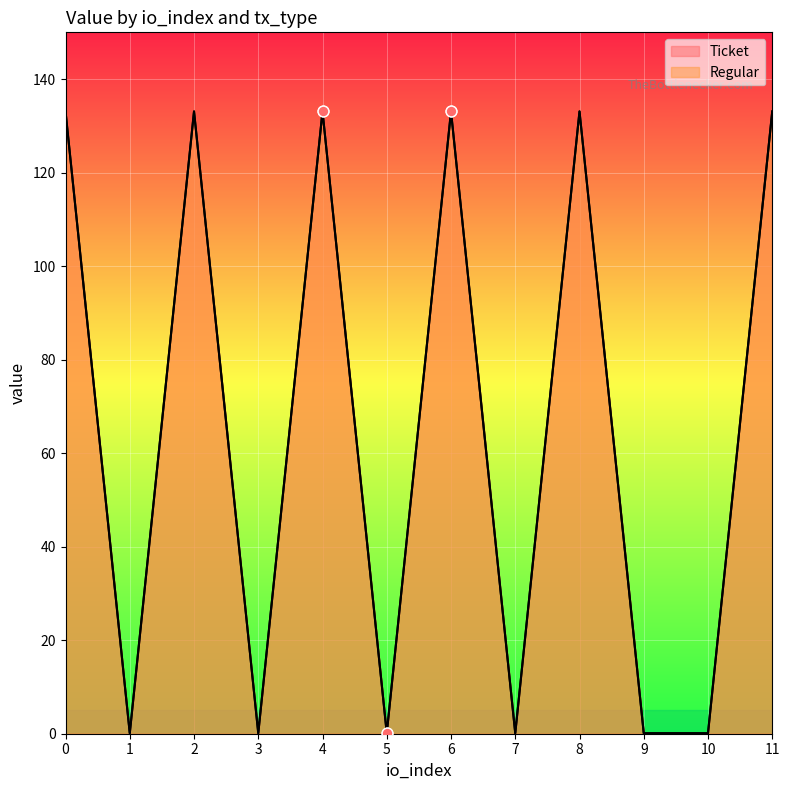

Which series reaches the minimum Y coordinate?

Ticket